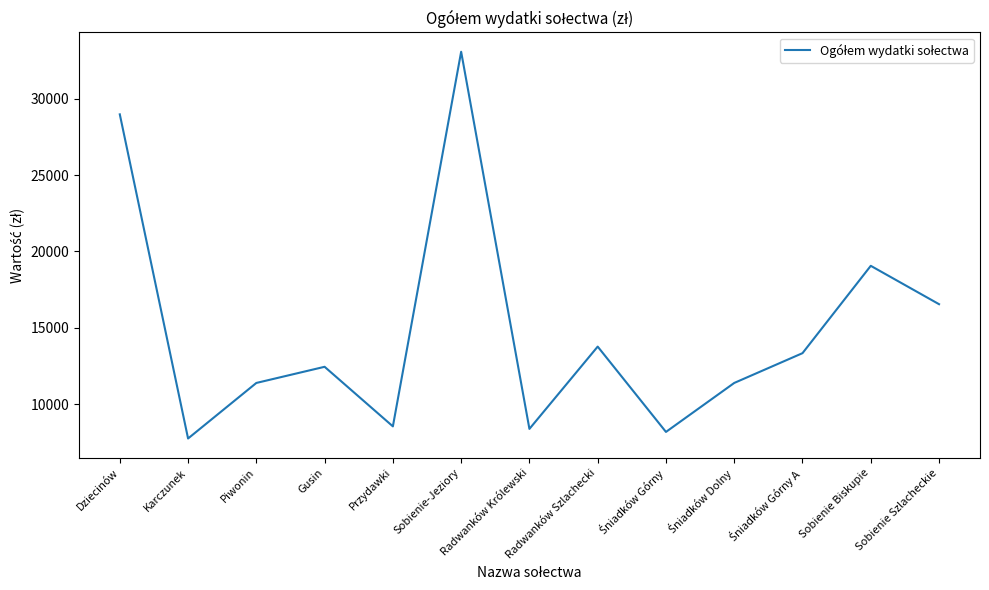

Is it true that the value at Sobienie Szlacheckie is 8157.8?

False